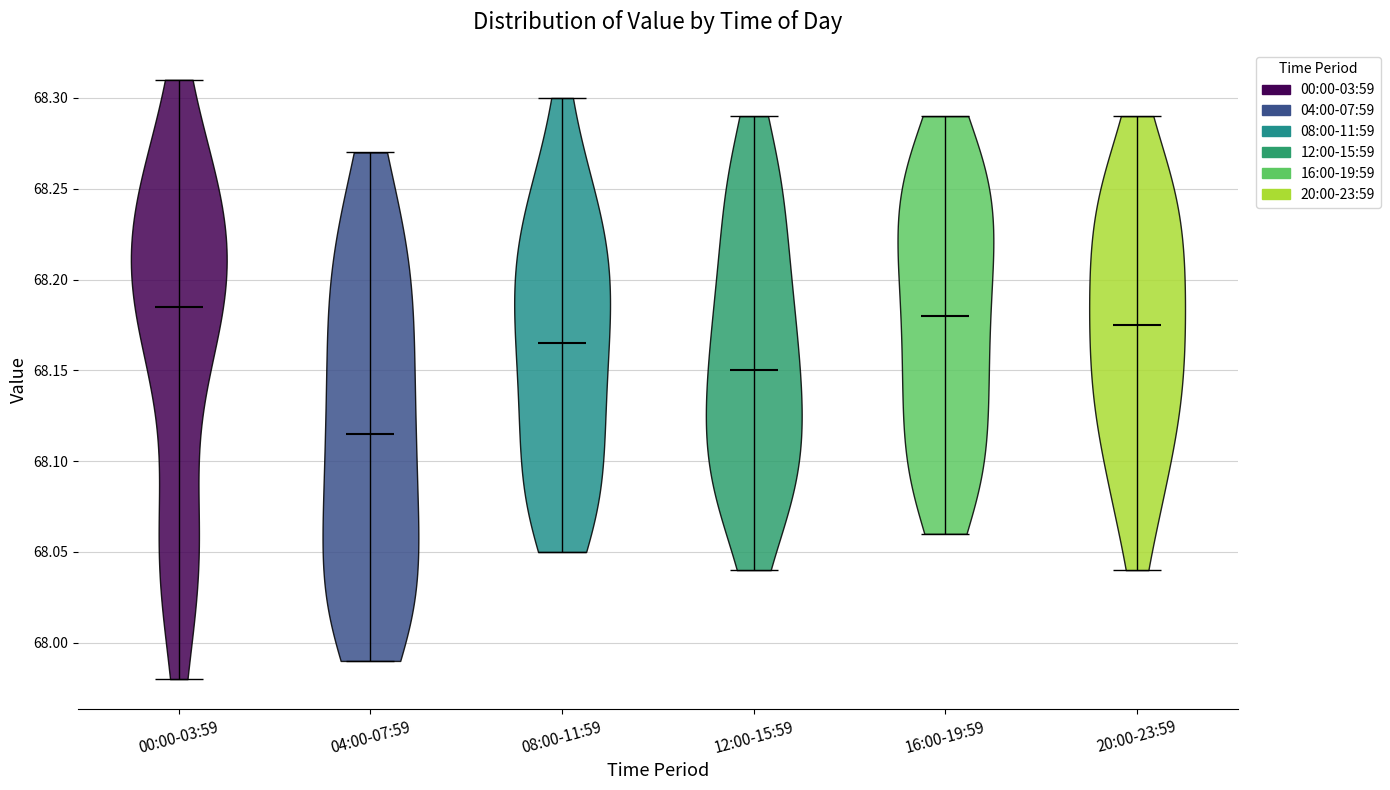

Where does the median line of the violin for 12:00-15:59 sit on the y-axis? The values are not printed on the chart, so give them approximately, as read against the axis.

68.150